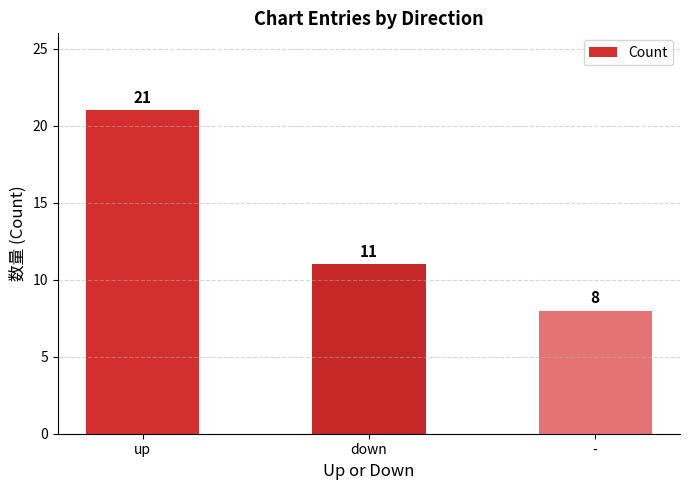

Which has a higher value, down or up?

up